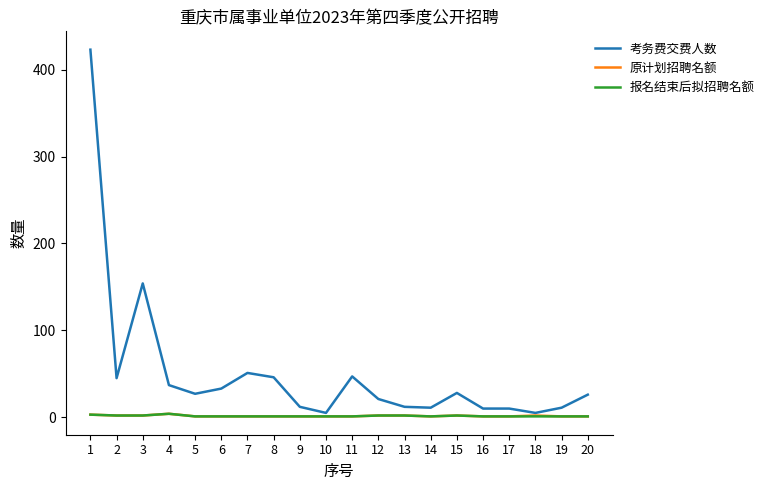

What is the greatest value displayed?

423